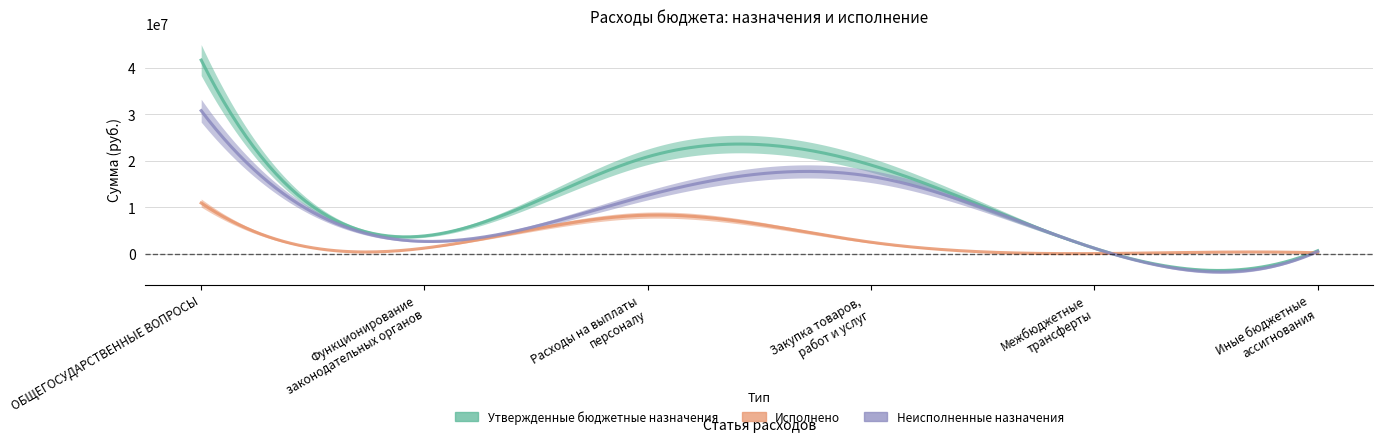

In Утвержденные бюджетные назначения, how many points are lower than both neighbors (excluding endpoints)?

1